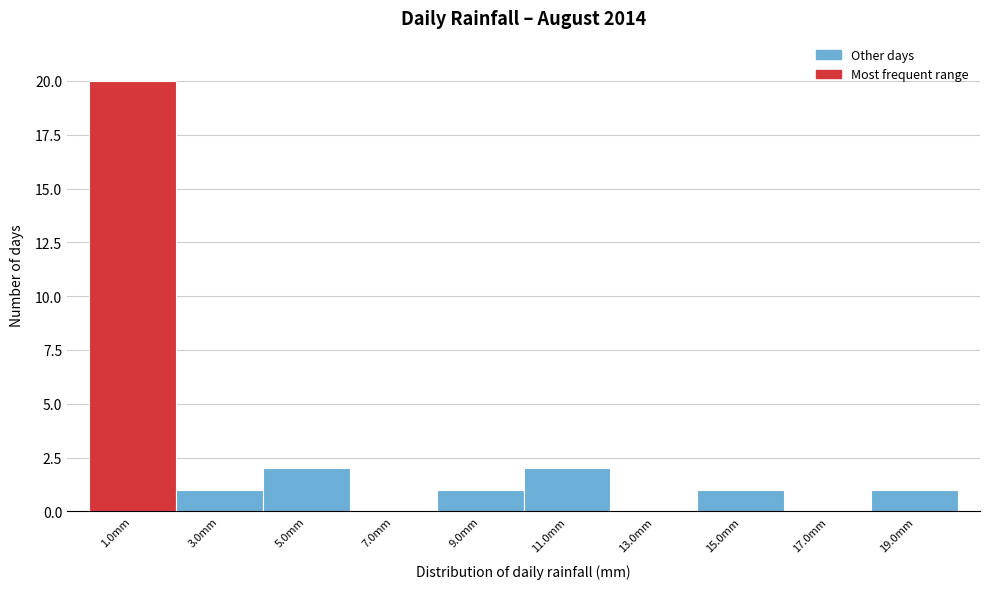

Reading left to right, transcribe this chart: for each bar, give the range it covers on the x-axis and its height. The values are not printed on the chart, so give them approximately, as read against the axis.

0 to 2: 20
2 to 4: 1
4 to 6: 2
6 to 8: 0
8 to 10: 1
10 to 12: 2
12 to 14: 0
14 to 16: 1
16 to 18: 0
18 to 20: 1